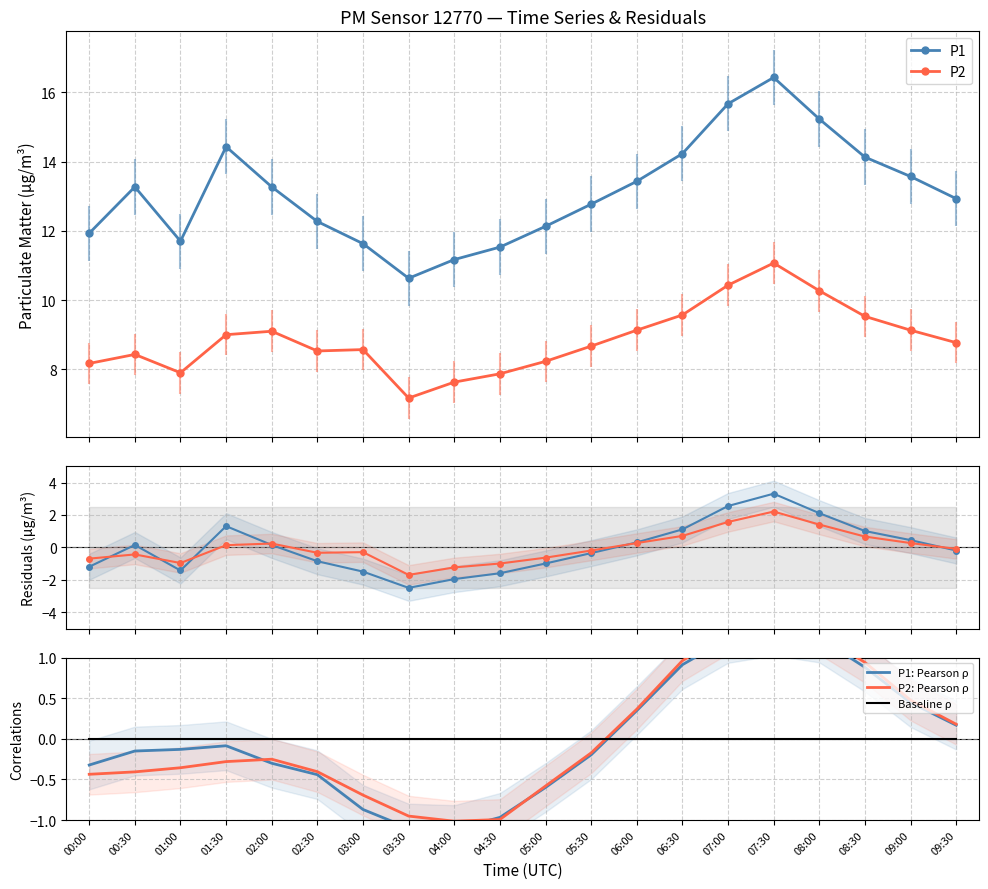

What is the label of the 9th point from the left?

04:00